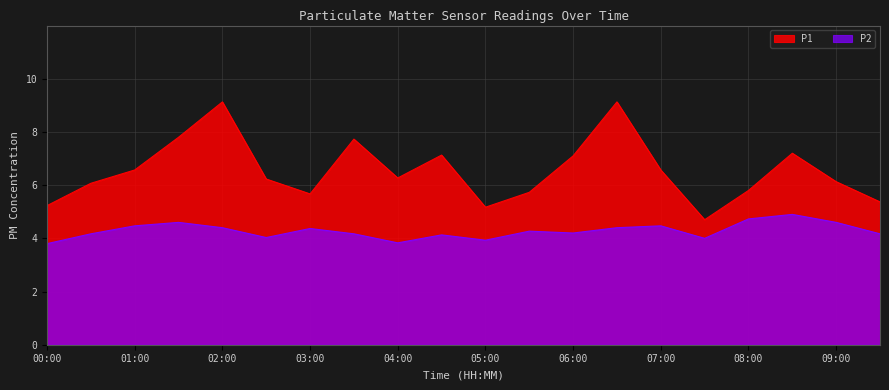

What is the total value across all series at 00:00?

9.0